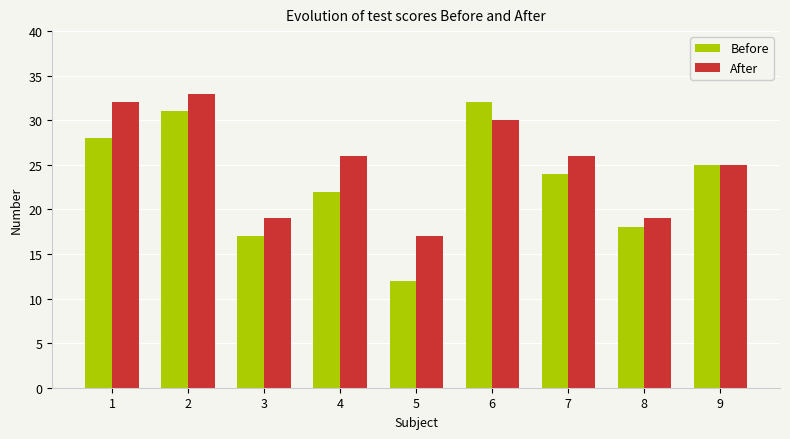

What is the sum of all Before values?

209